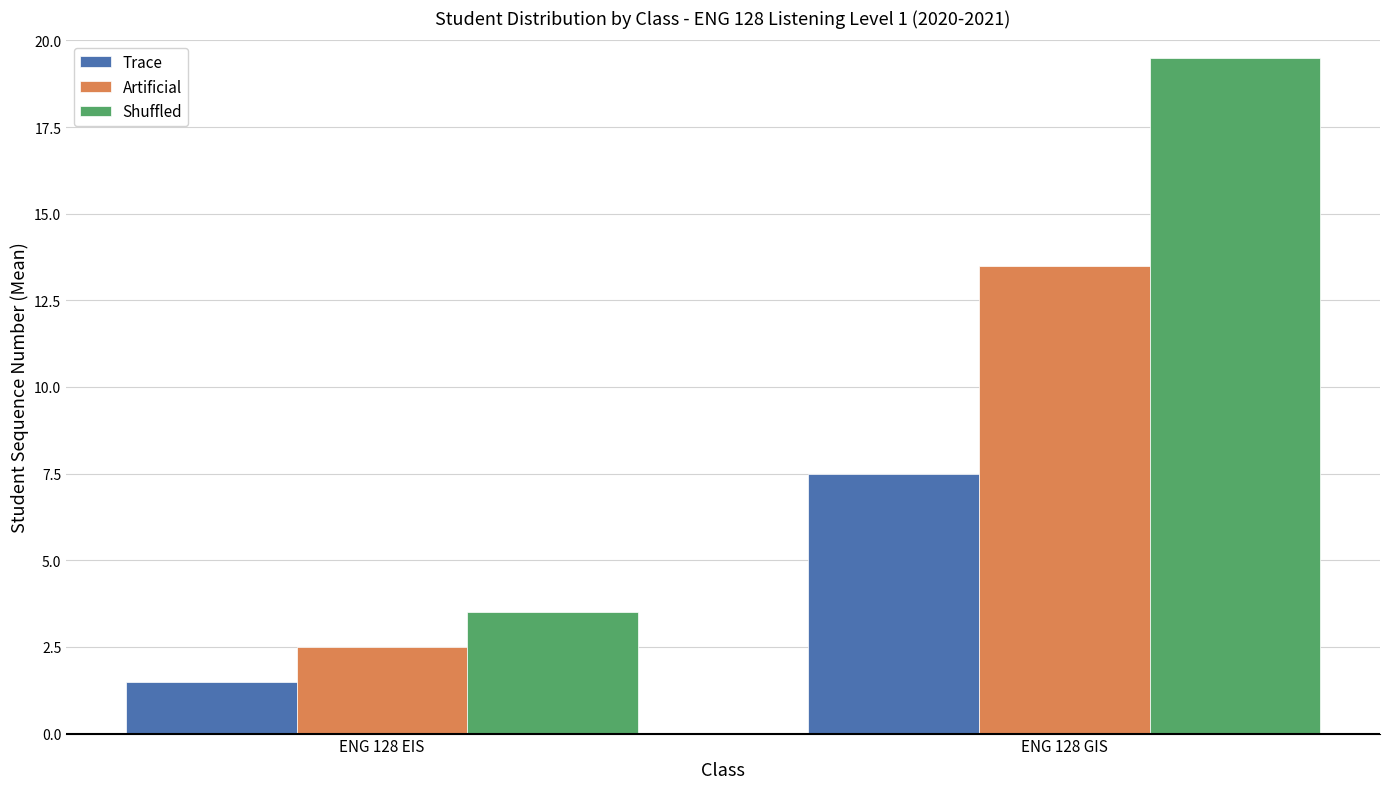

What is the greatest value displayed?

19.5